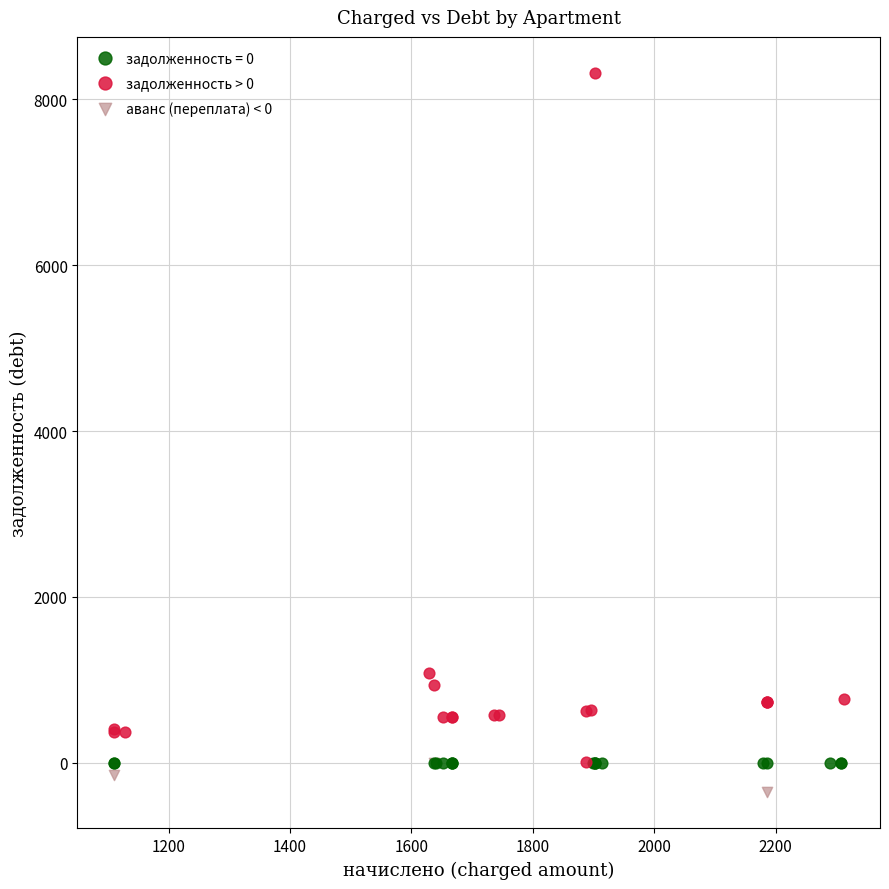

Which series reaches the maximum Y coordinate?

задолженность > 0